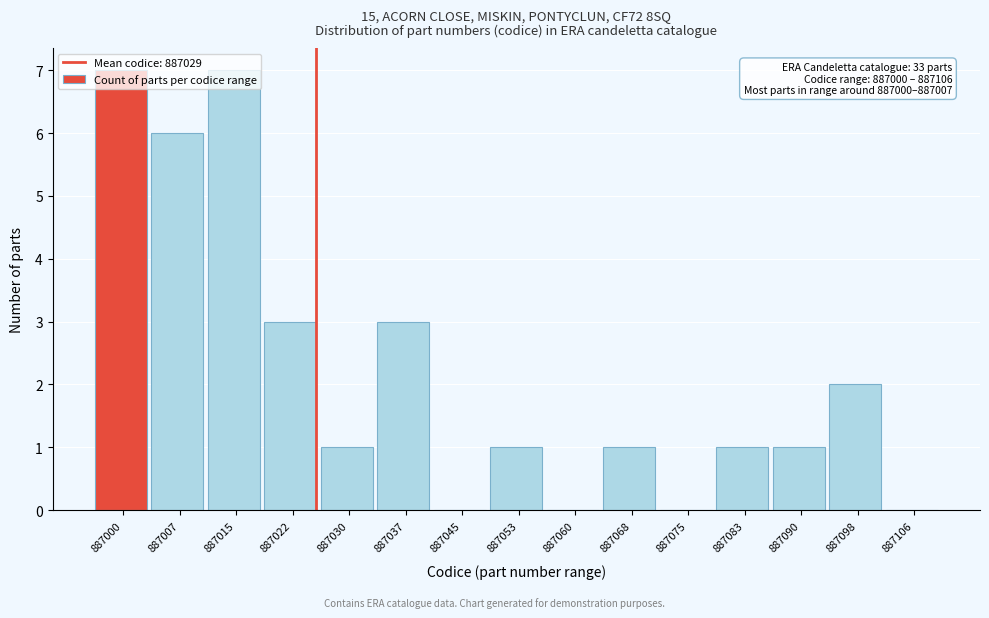

True or false: the data shows 7 at 887000.

True